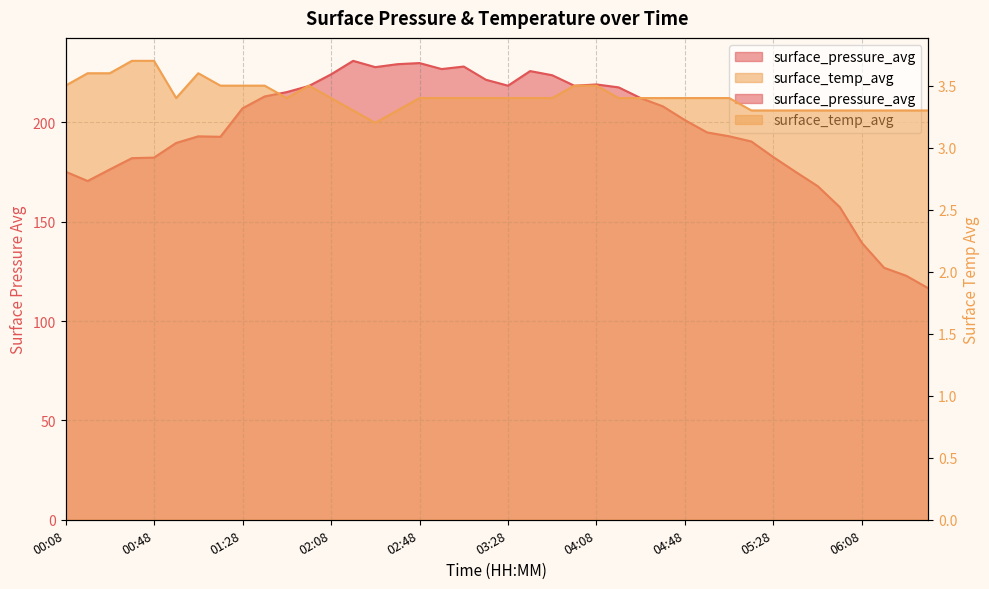

At 06:18, list the series in order from smallest to largest.

surface_temp_avg, surface_pressure_avg